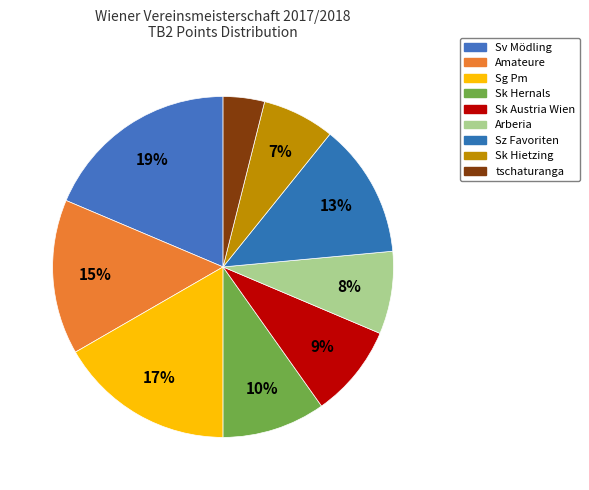

How many slices are in this pie chart?

9